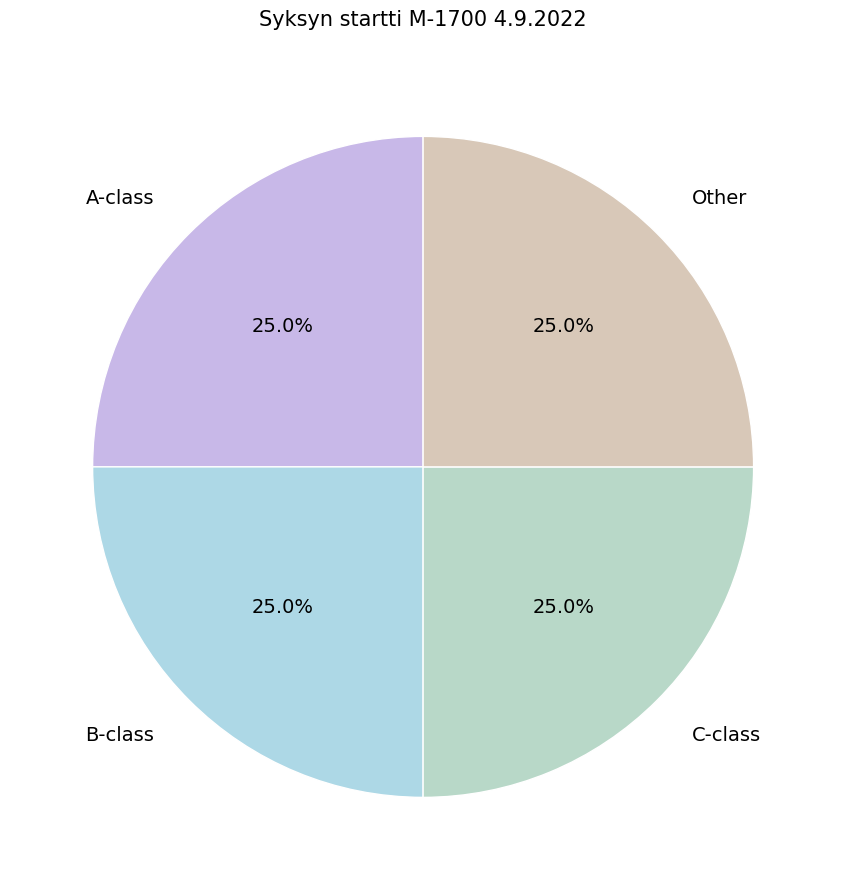

Does any single category account for the majority?

No